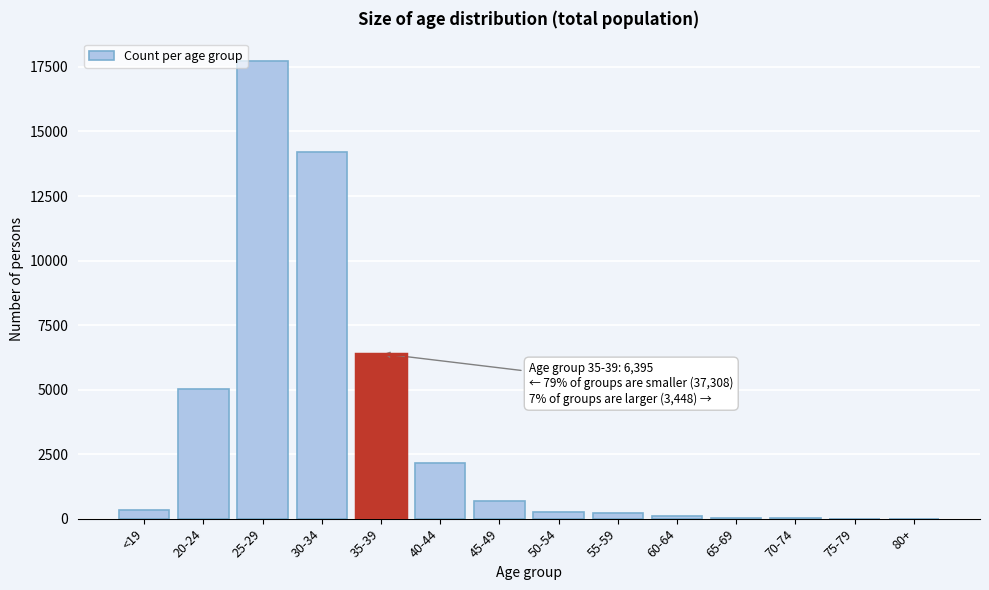

What is the change in value from 25-29 to 30-34?

-3517